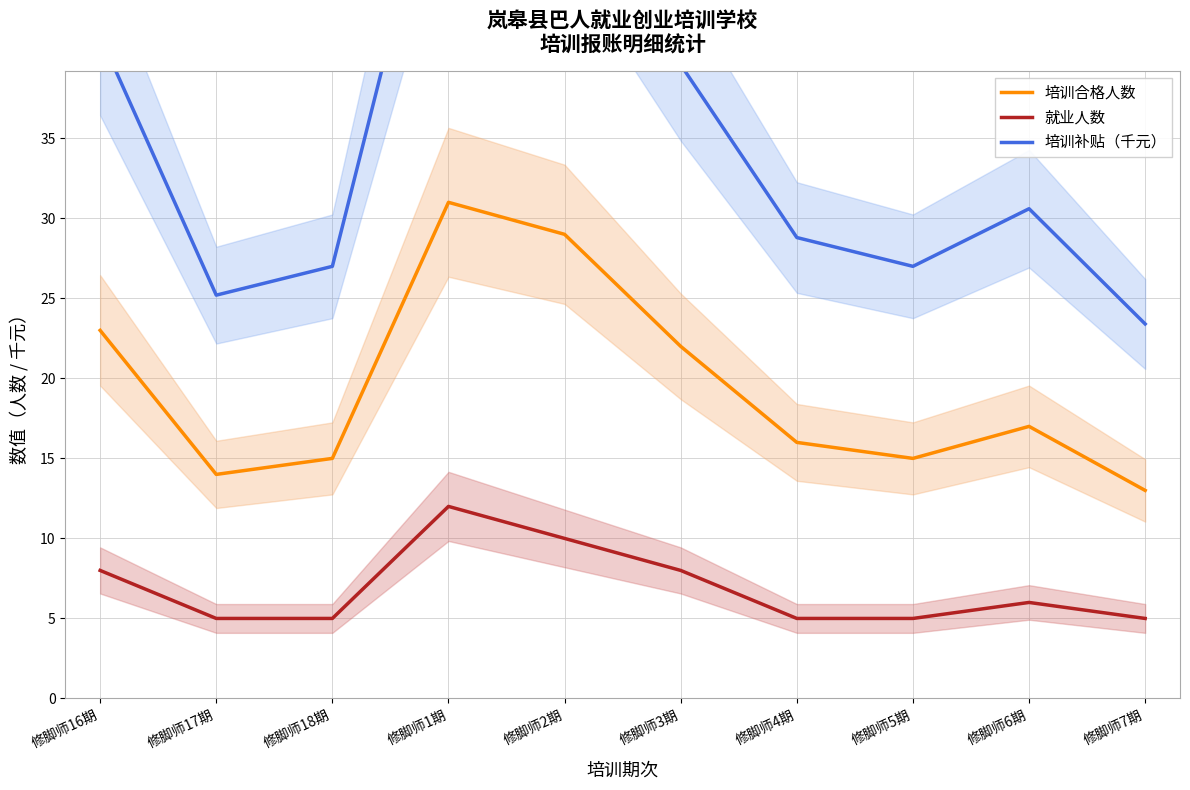

True or false: 就业人数 has a value of 5.0 at 修脚师17期.

True